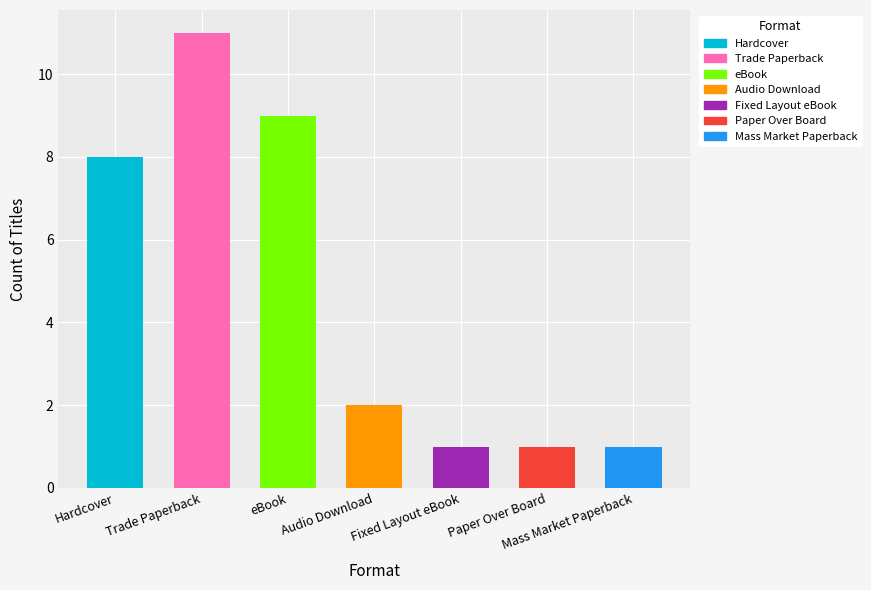

Reading left to right, what are all the values shown in this chart?

Hardcover=8	Trade Paperback=11	eBook=9	Audio Download=2	Fixed Layout eBook=1	Paper Over Board=1	Mass Market Paperback=1